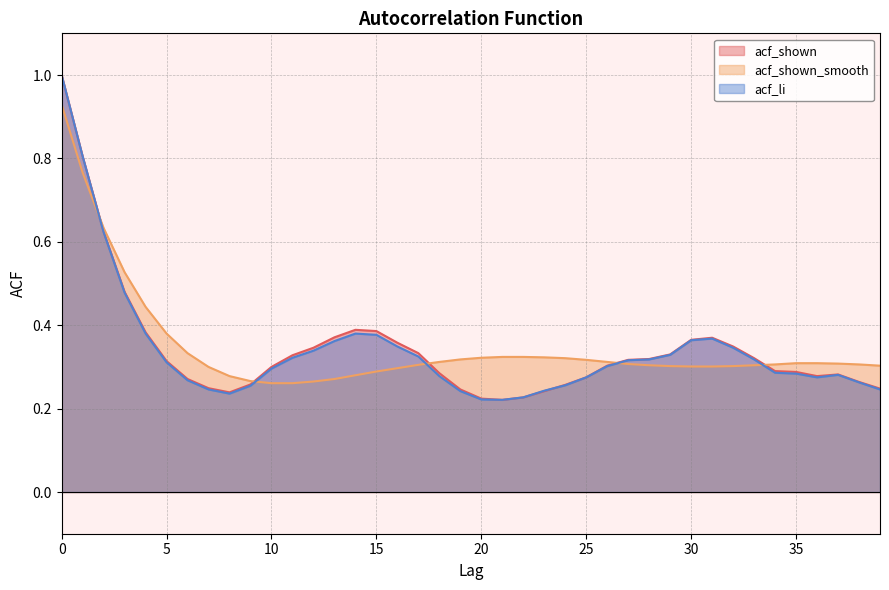

How many acf_shown values are between 0 and 1?

40